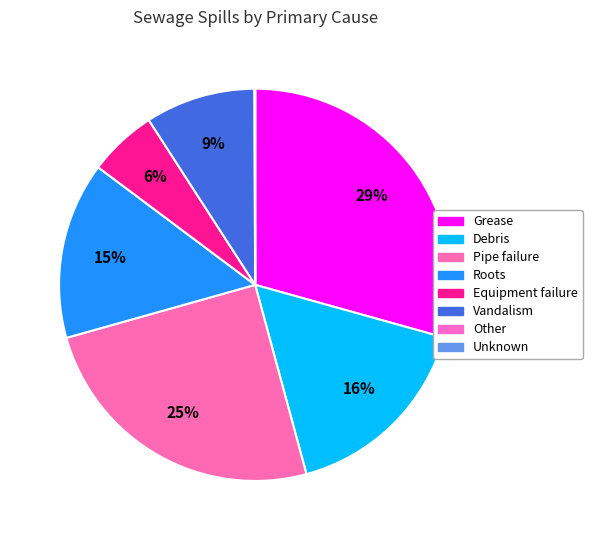

Count the number of slices in the pie.

8